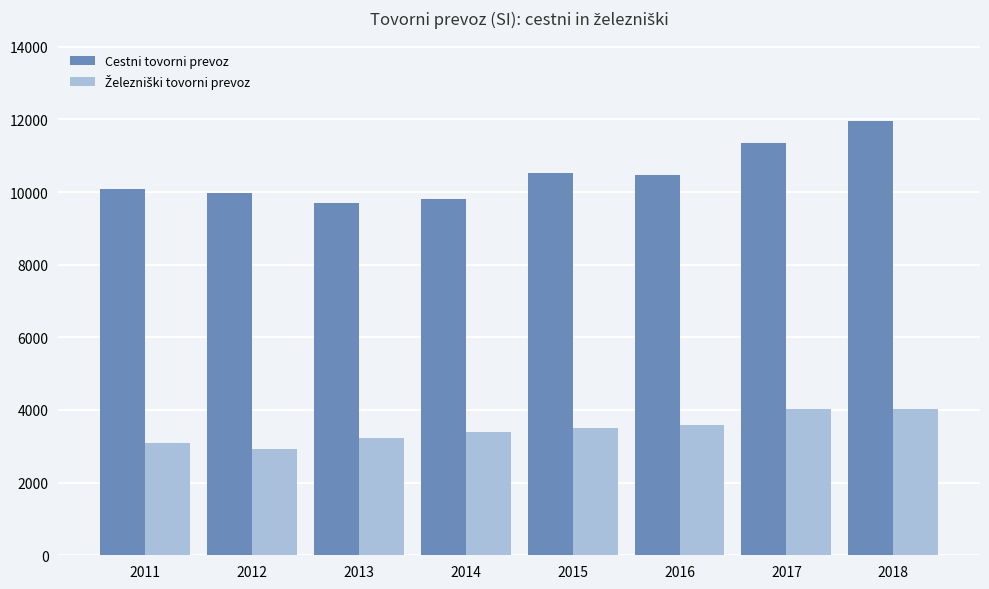

The Cestni tovorni prevoz series shows 11946.0 at 2018. True or false?

True